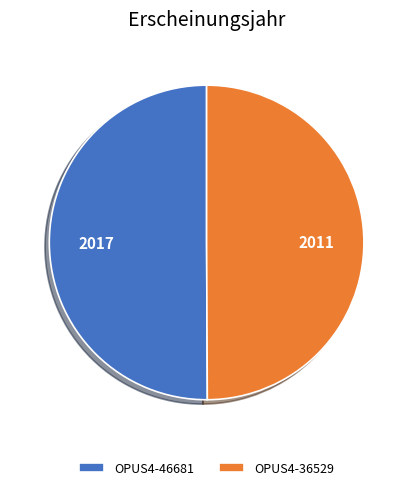

Combined, do OPUS4-46681 and OPUS4-36529 account for over 50%?

Yes